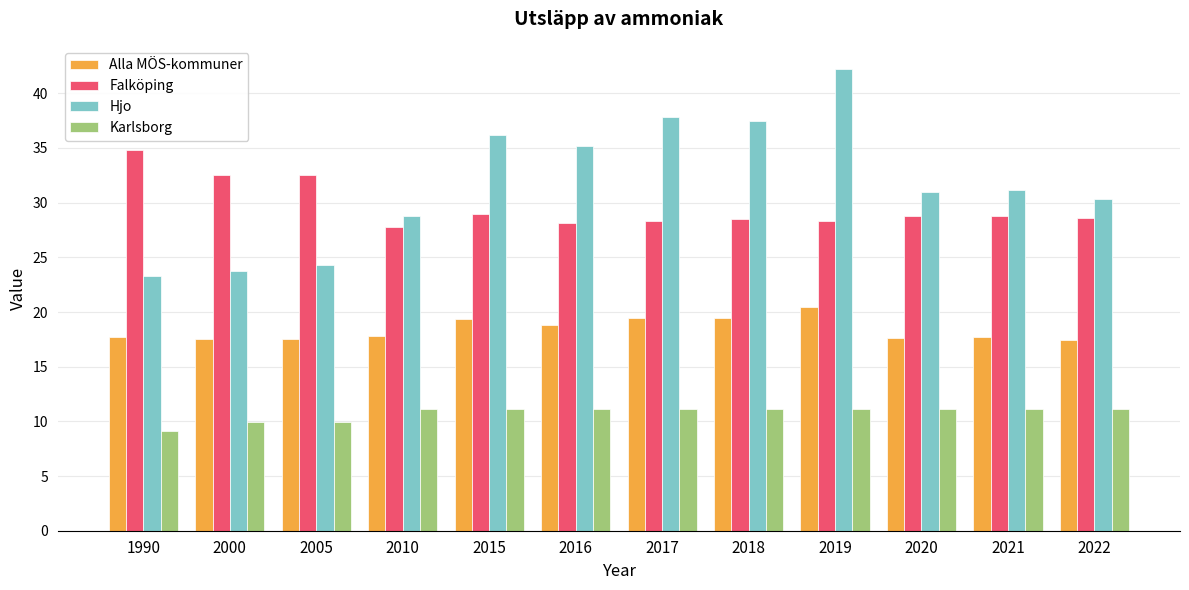

What is the spread (max minus min) of values at 2016?

24.0